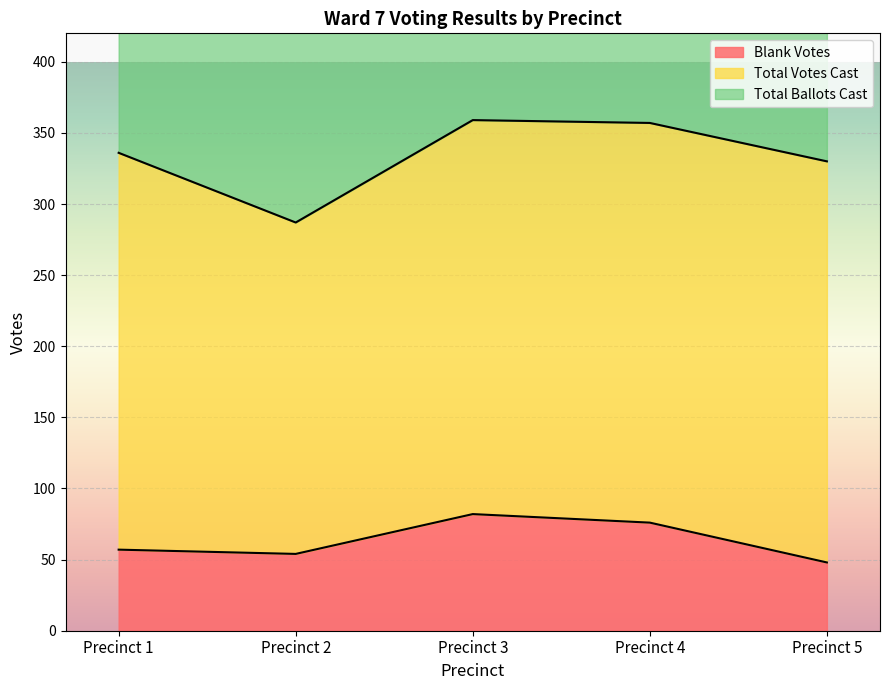

What is the maximum value for Blank Votes?

82